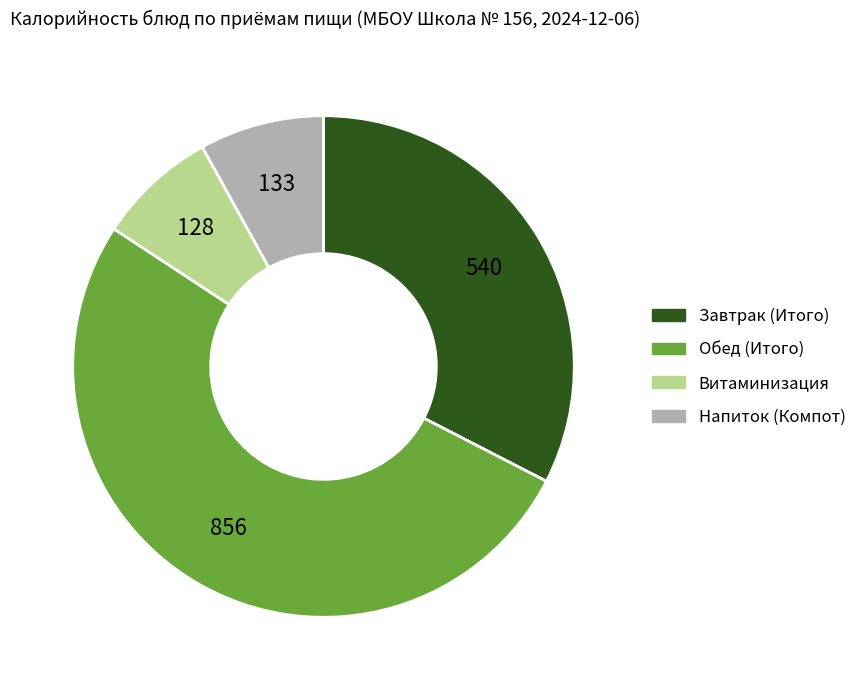

Does any single category account for the majority?

Yes